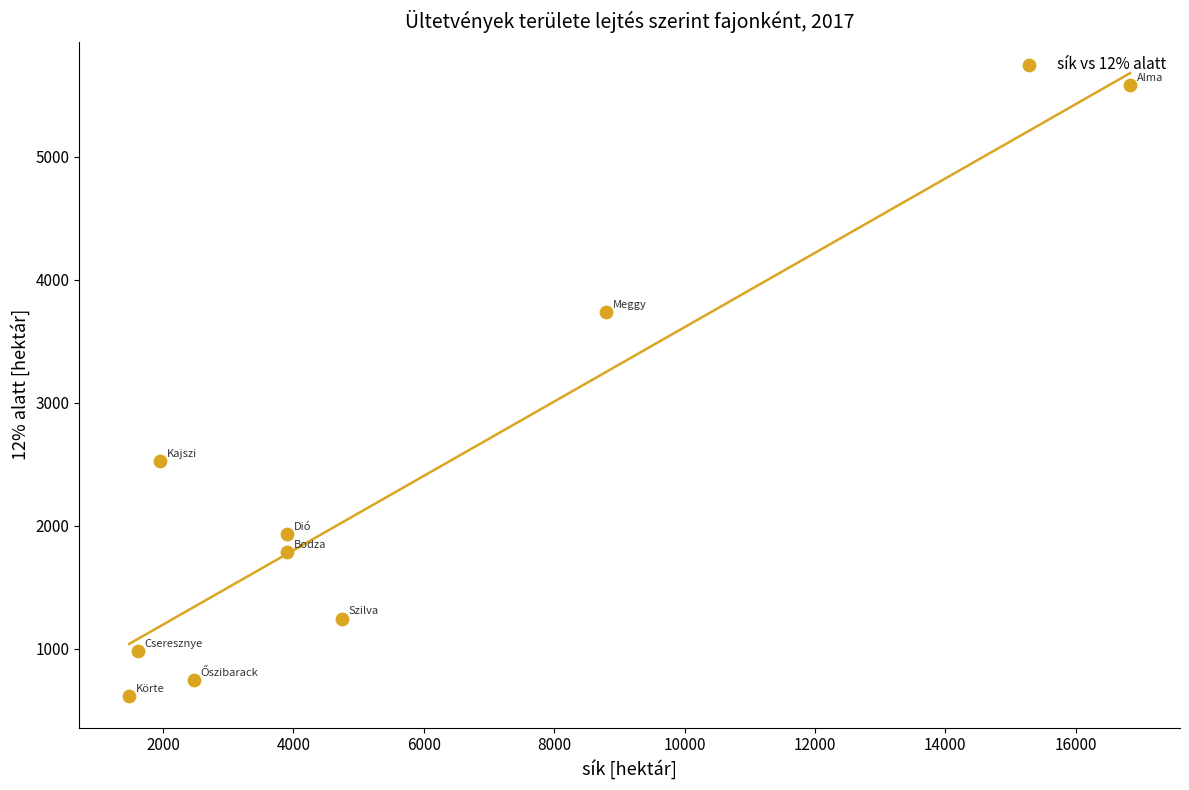

What is the range of X values (max minus min)?

15351.5